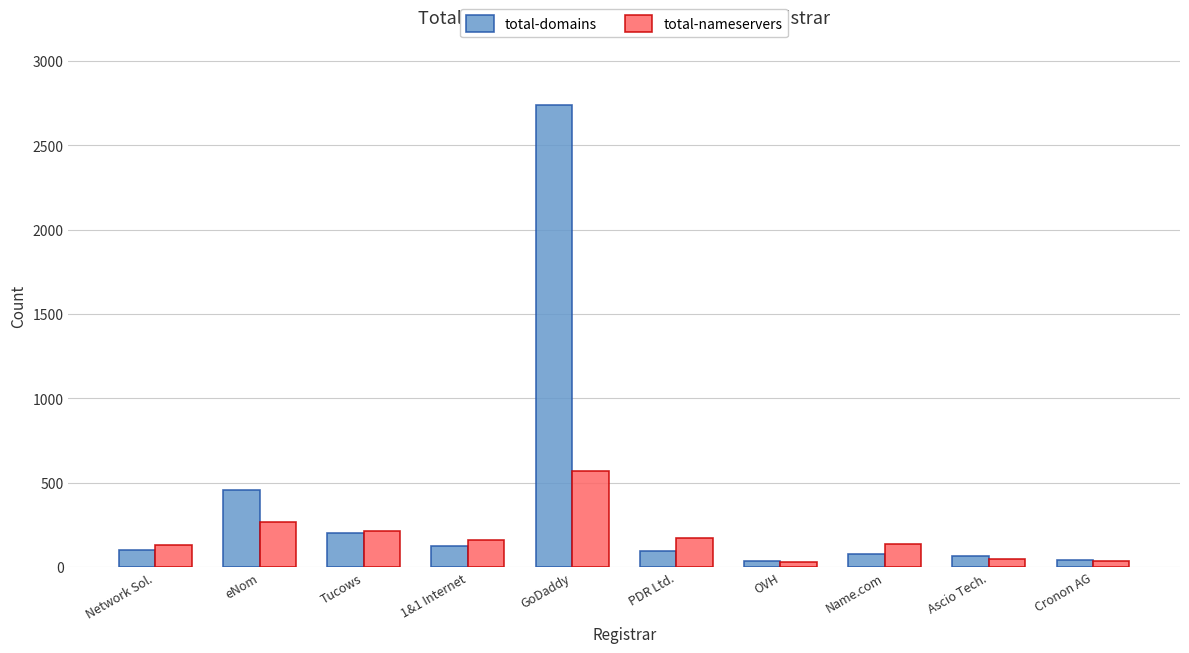

At which label does total-domains reach its peak?

GoDaddy